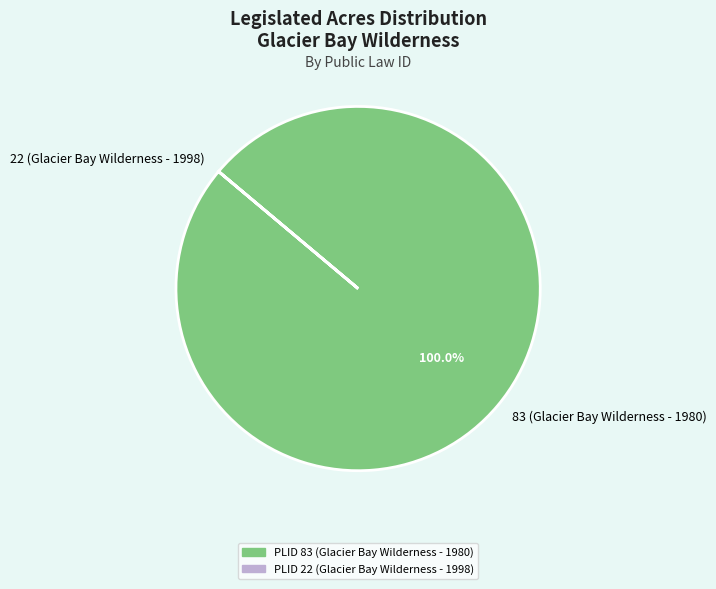

To the nearest percent, what is the difference between the largest and smallest slice percentages?

100%